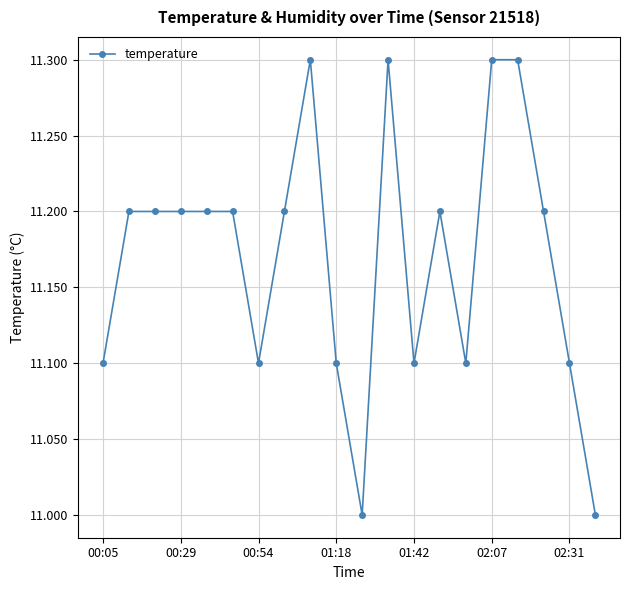

What is the value of the 12th point from the left?

11.3